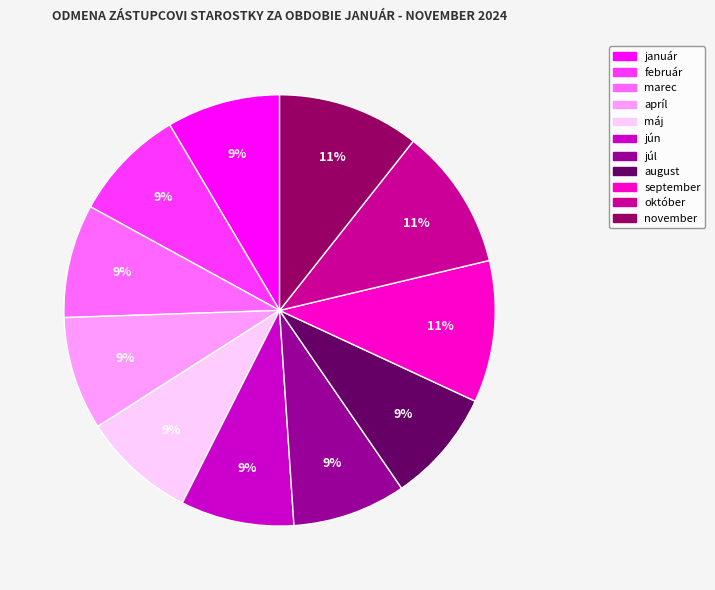

How many slices are in this pie chart?

11